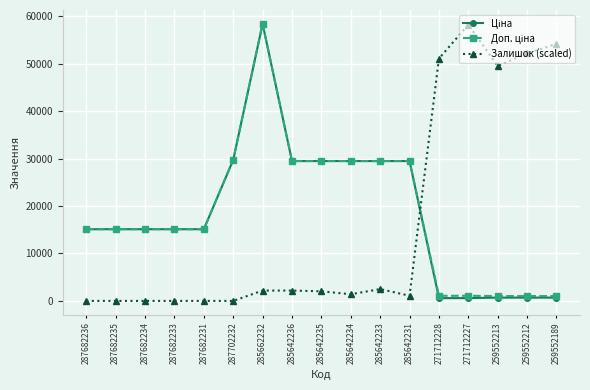

At which category is the sum across all series the highest?

285662232